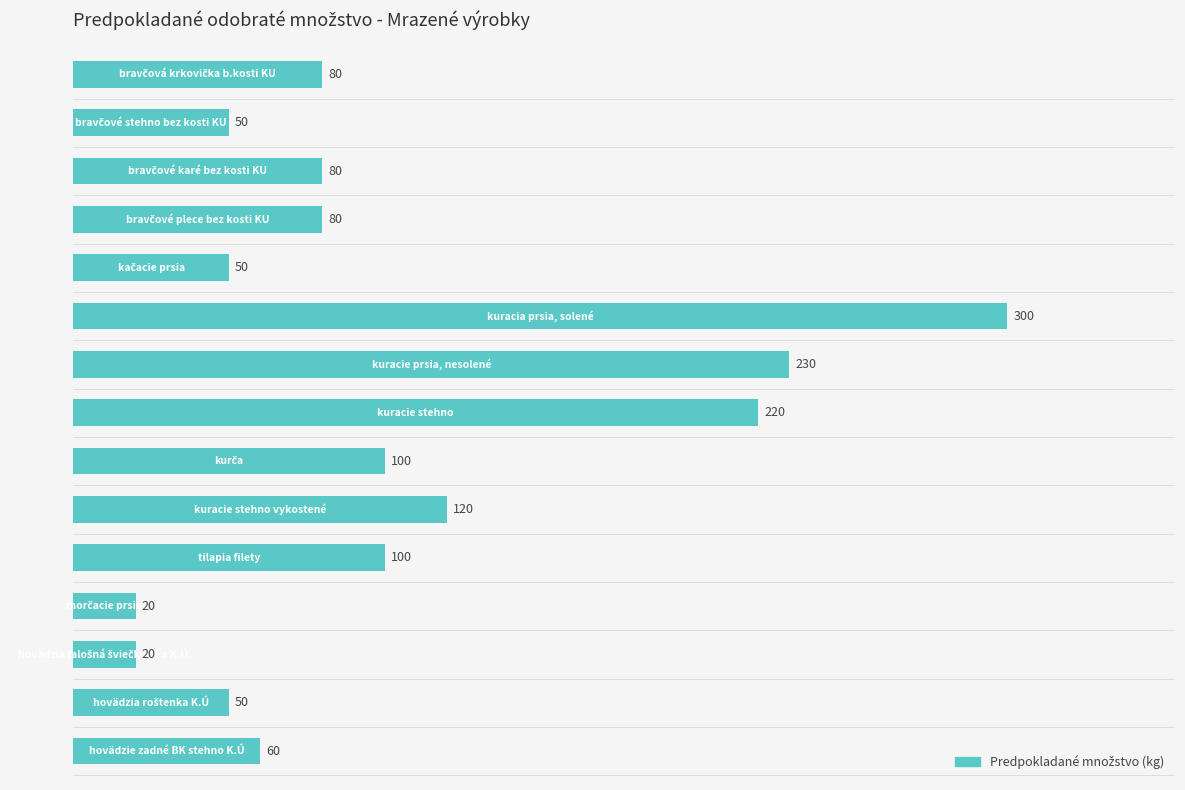

Reading bottom to top, transcribe all the data shown in this chart.

60	50	20	20	100	120	100	220	230	300	50	80	80	50	80